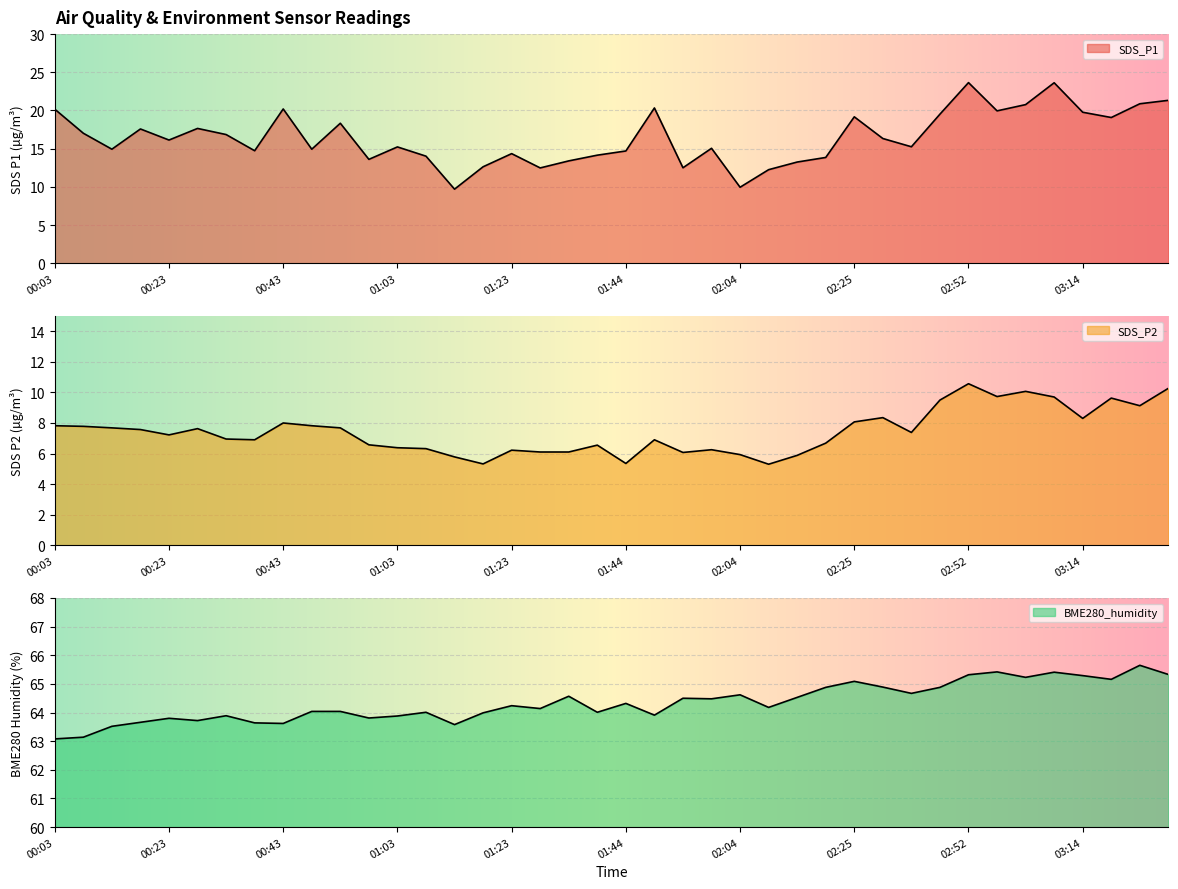

True or false: BME280_humidity and SDS_P2 intersect in this chart.

False